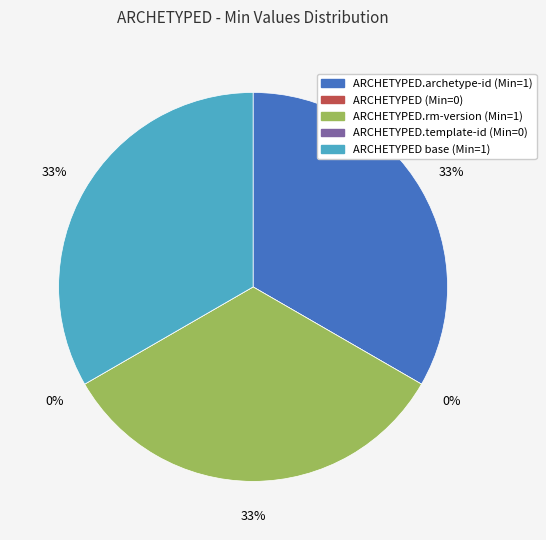

True or false: ARCHETYPED accounts for 1% of the total.

False